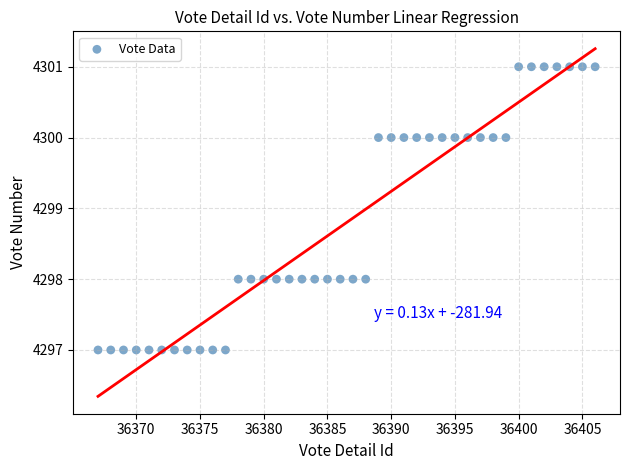

What is the range of X values (max minus min)?

39